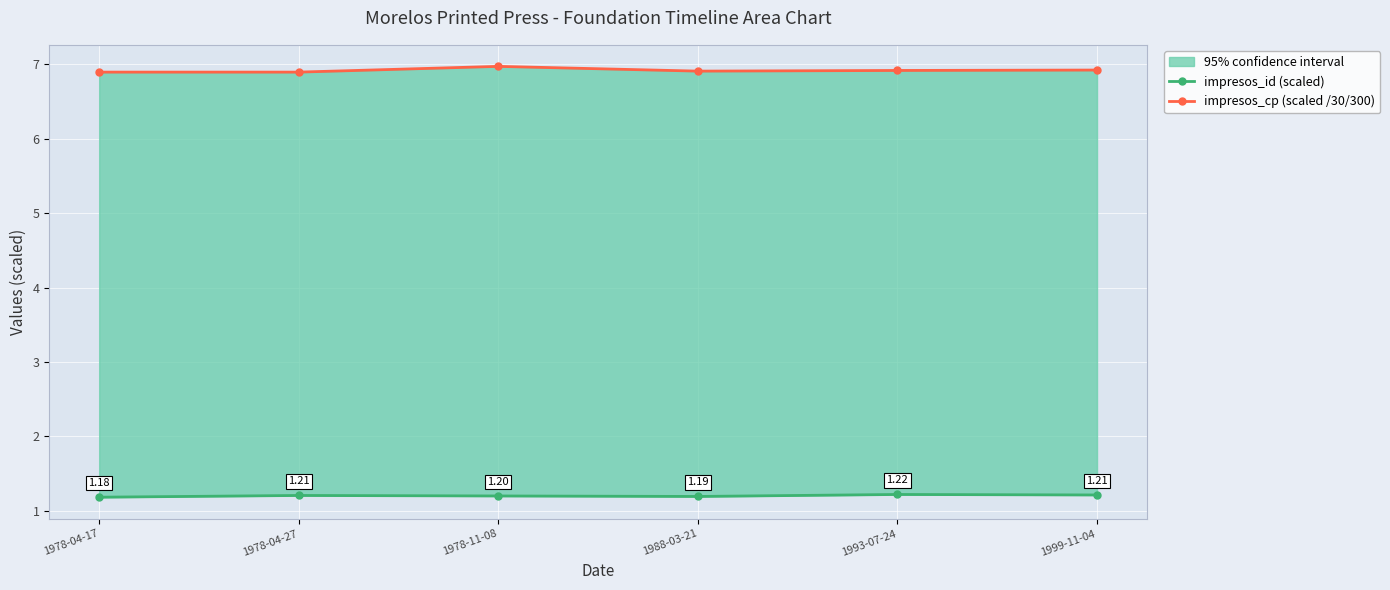

True or false: impresos_cp (scaled /30/300) and impresos_id (scaled) intersect in this chart.

False